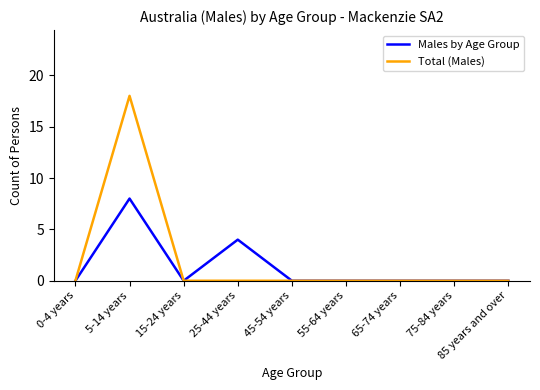

Rank the series by their maximum value, from highest to lowest.

Total (Males), Males by Age Group